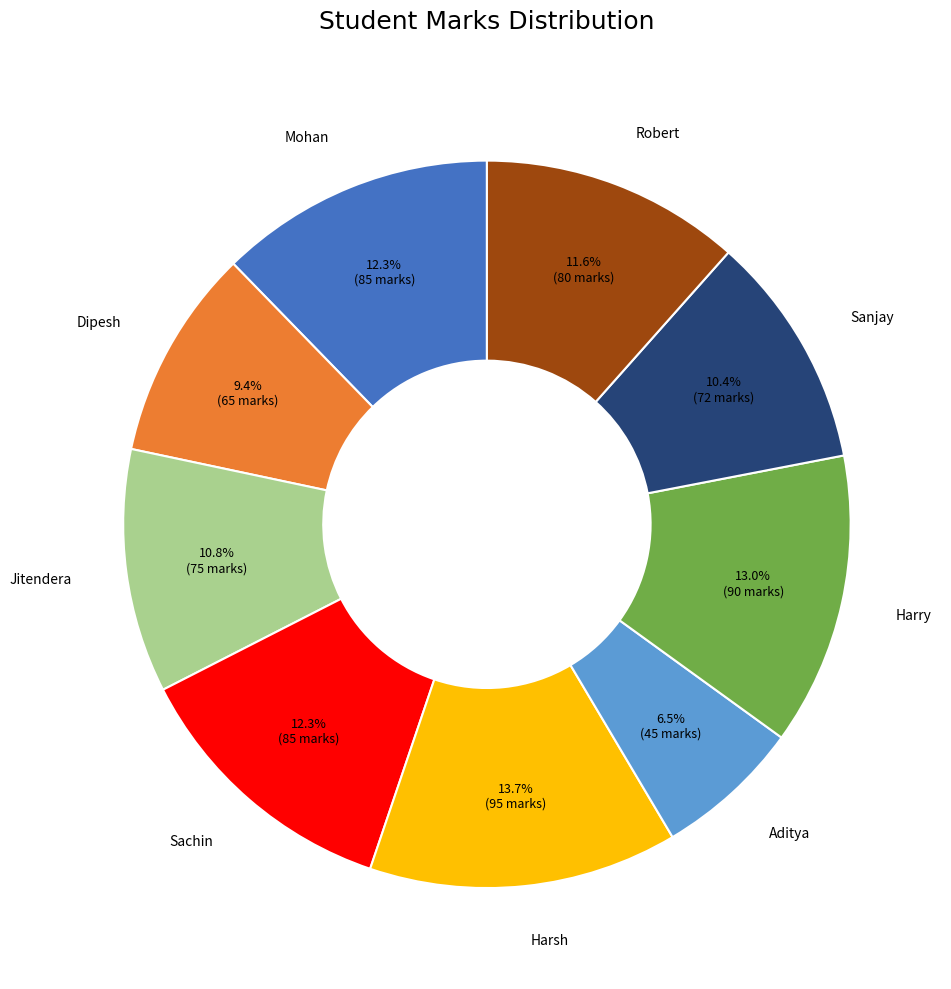

Count the number of slices in the pie.

9